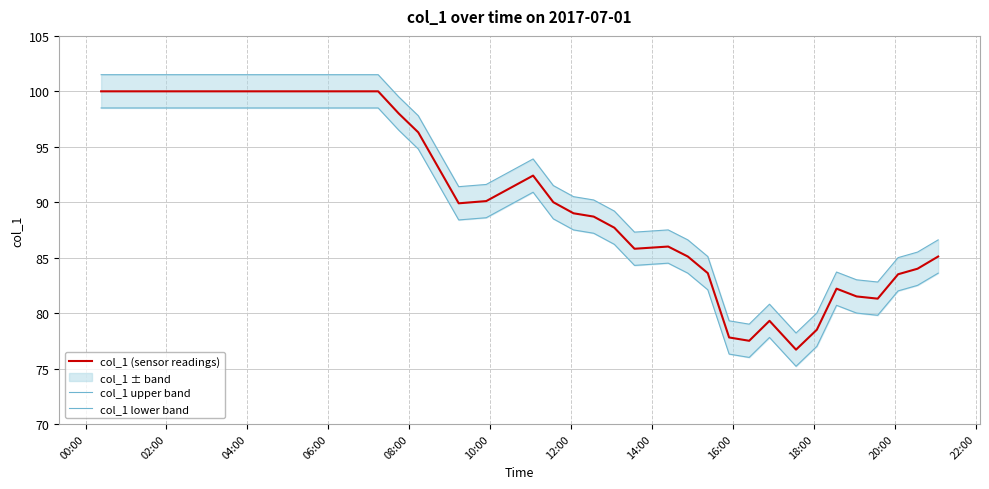

What is the minimum value for col_1 (sensor readings)?

76.7